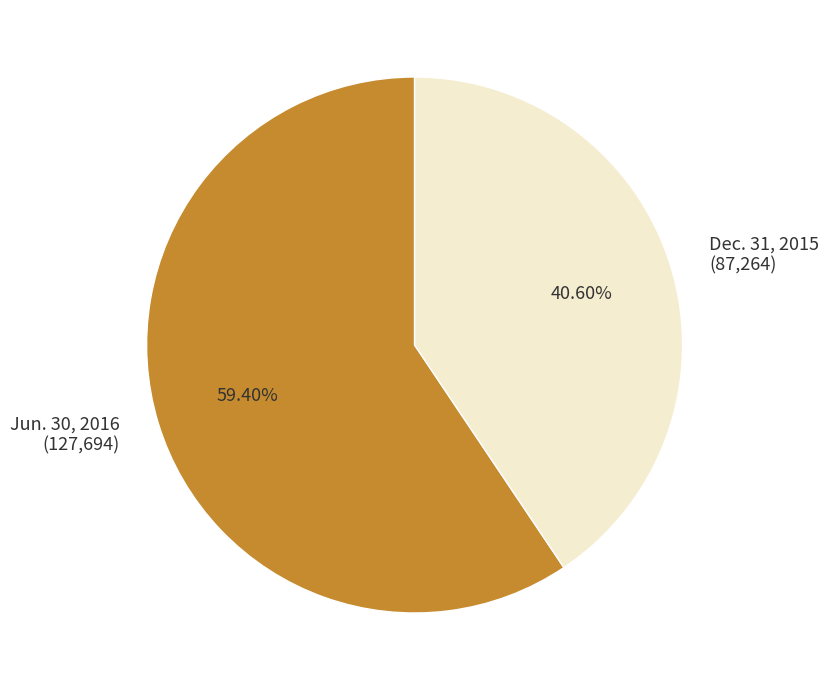

Which has a higher value, Jun. 30, 2016 or Dec. 31, 2015?

Jun. 30, 2016